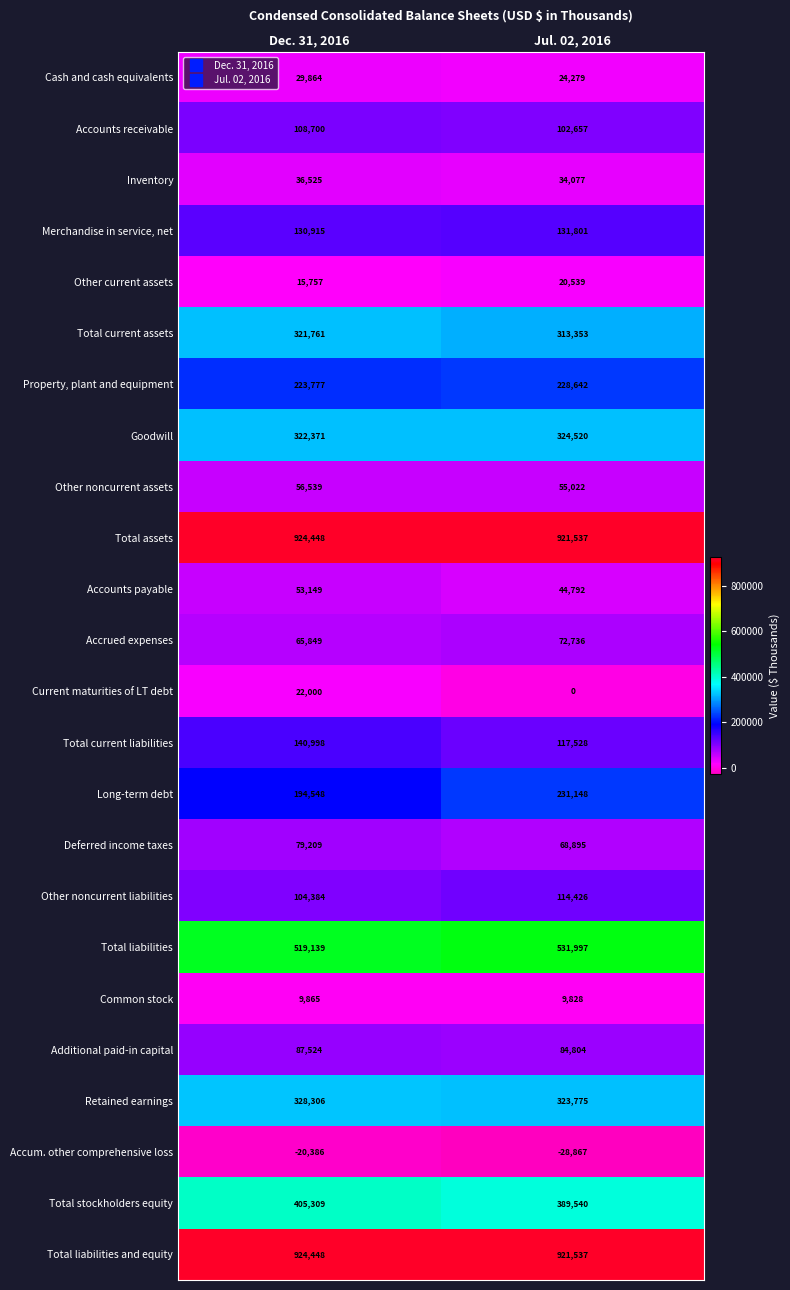

Is it true that Accrued expenses equals 65849 at Dec. 31, 2016?

True